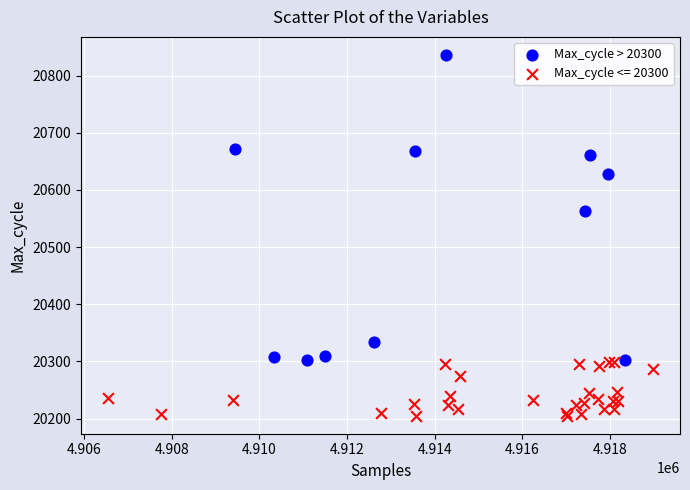

Which series has the largest Y range (max minus min)?

Max_cycle > 20300